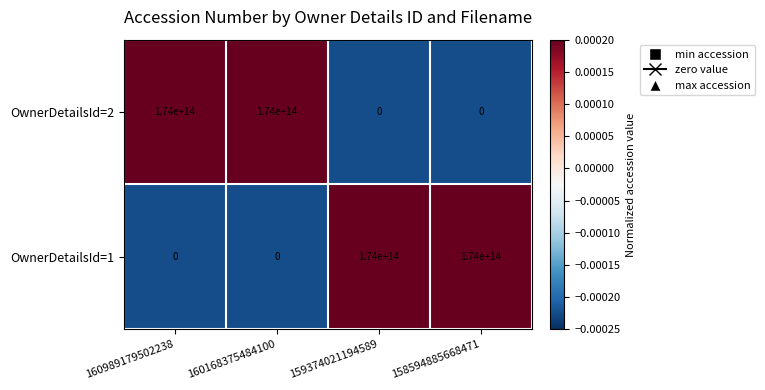

At 158594885668471, list the series in order from smallest to largest.

OwnerDetailsId=2, OwnerDetailsId=1